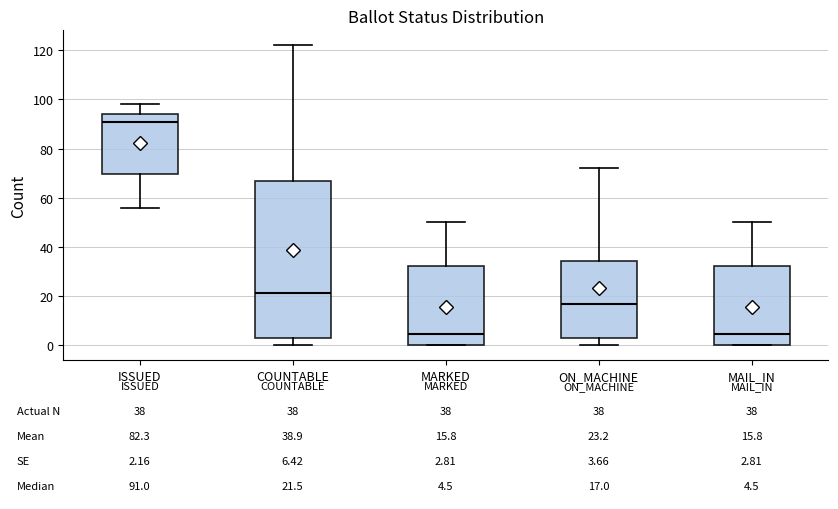

Which box's median line is the highest?

ISSUED